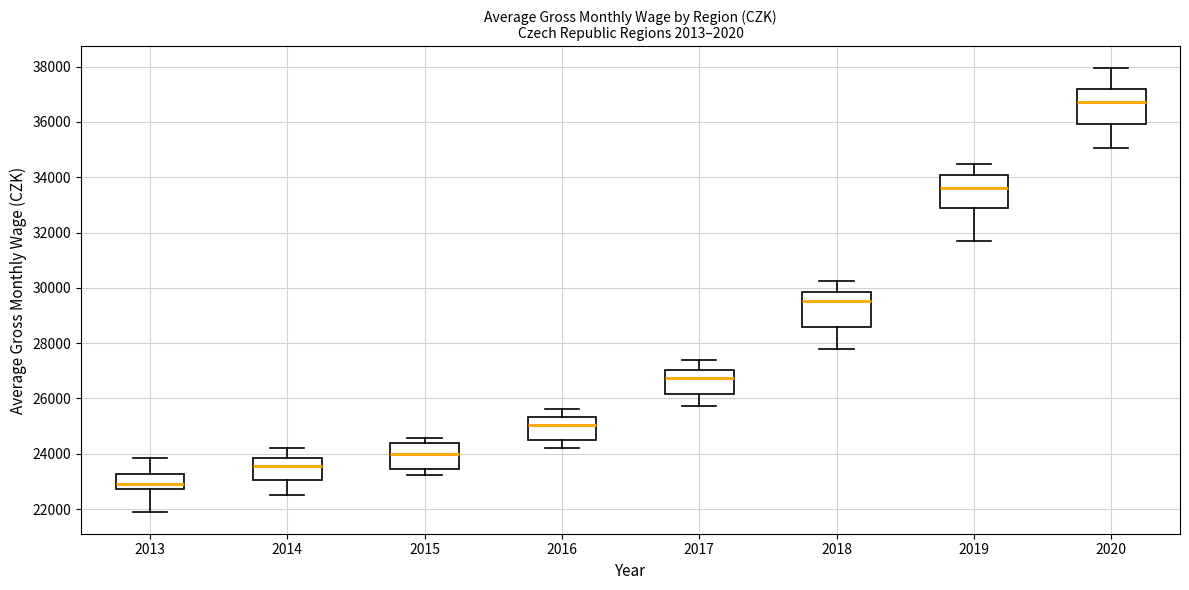

Reading left to right, transcribe this box plot: for each box, give where its median line is, the range the box spans, and where its two whiskers end, as read against the y-axis. The values are not printed on the chart, so give them approximately, as read against the axis.

2013: median 23000, box 22800 to 23200, whiskers 22000 to 23800
2014: median 23600, box 23000 to 23800, whiskers 22600 to 24200
2015: median 24000, box 23400 to 24400, whiskers 23200 to 24600
2016: median 25000, box 24600 to 25400, whiskers 24200 to 25600
2017: median 26800, box 26200 to 27000, whiskers 25800 to 27400
2018: median 29600, box 28600 to 29800, whiskers 27800 to 30200
2019: median 33600, box 32800 to 34000, whiskers 31600 to 34400
2020: median 36800, box 36000 to 37200, whiskers 35000 to 38000